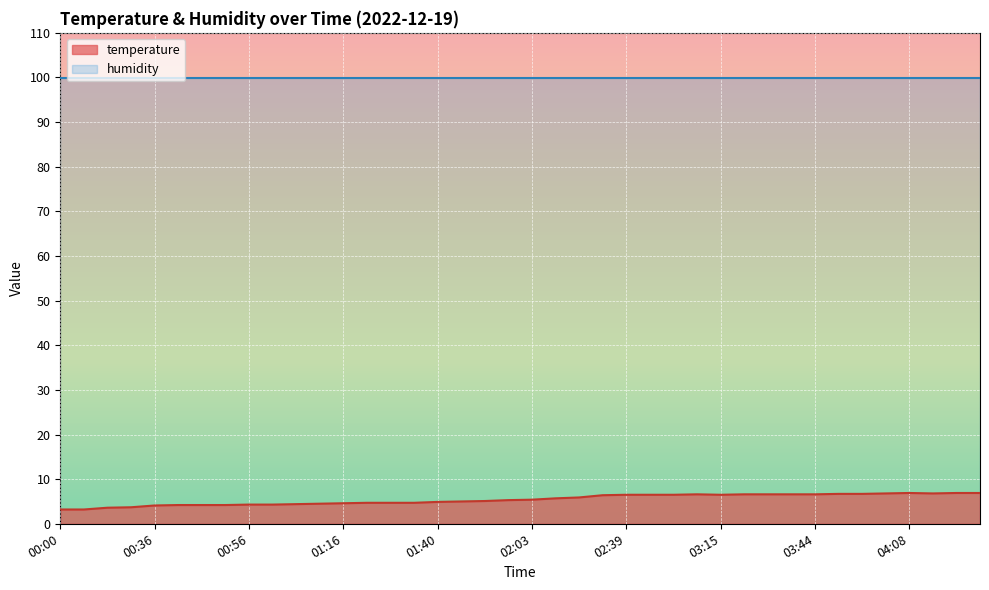

Reading left to right, extract all data points from this chart.

00:00=3.2	00:06=3.2	00:15=3.6	00:21=3.7	00:36=4.1	00:39=4.2	00:42=4.2	00:47=4.2	00:56=4.3	01:02=4.3	01:05=4.4	01:11=4.5	01:16=4.6	01:22=4.7	01:28=4.7	01:34=4.7	01:40=4.9	01:46=5.0	01:51=5.1	01:57=5.3	02:03=5.4	02:09=5.7	02:15=5.9	02:33=6.4	02:39=6.5	02:45=6.5	02:51=6.5	03:09=6.6	03:15=6.5	03:27=6.6	03:33=6.6	03:39=6.6	03:44=6.6	03:50=6.7	03:57=6.7	04:02=6.8	04:08=6.9	04:14=6.8	04:20=6.9	04:23=6.9